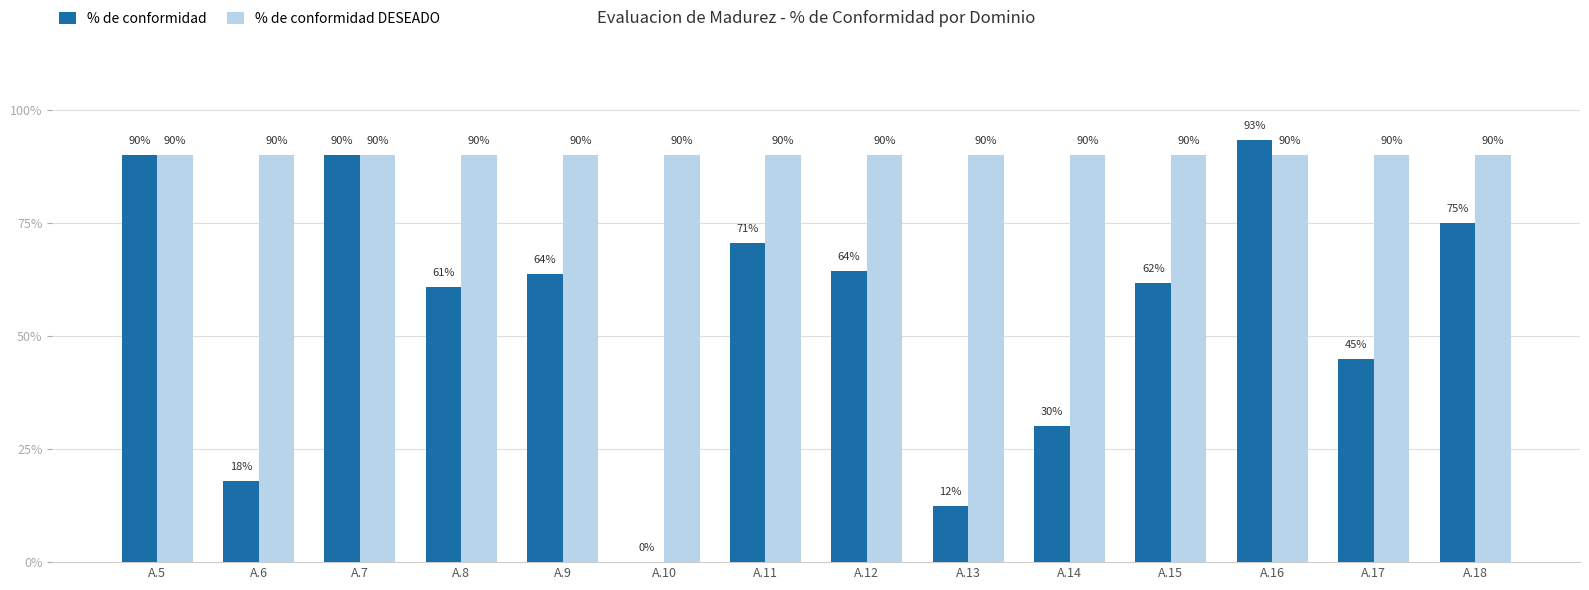

What are all the series names shown in the legend?

% de conformidad, % de conformidad DESEADO